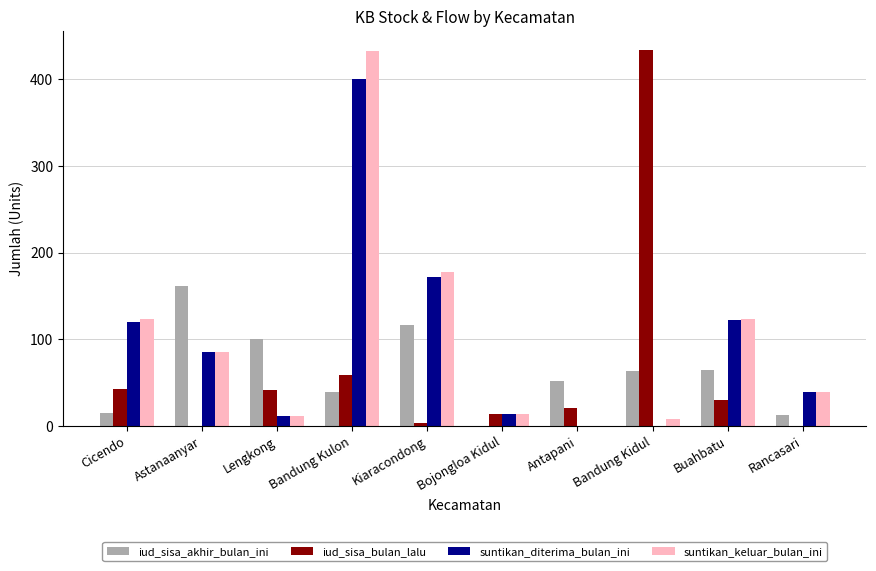

Between Cicendo and Antapani, which series saw the biggest shift?

suntikan_keluar_bulan_ini